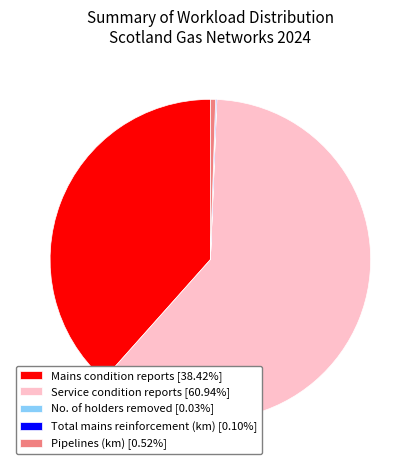

Is there a majority slice in this chart?

Yes